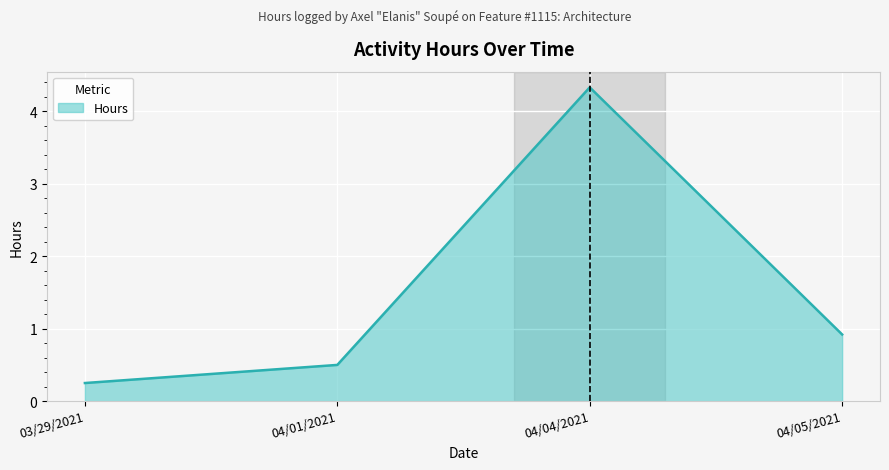

What position from the right is 03/29/2021?

4